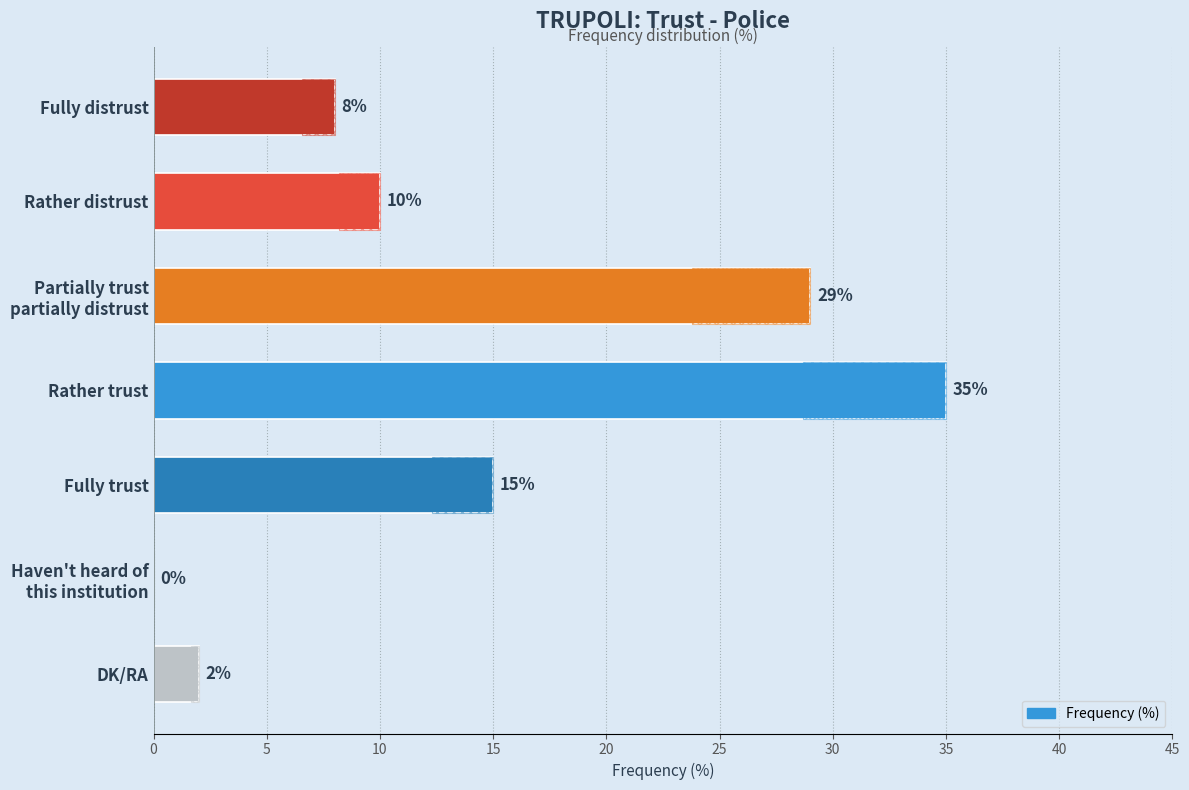

What is the difference between the maximum and minimum values?

35